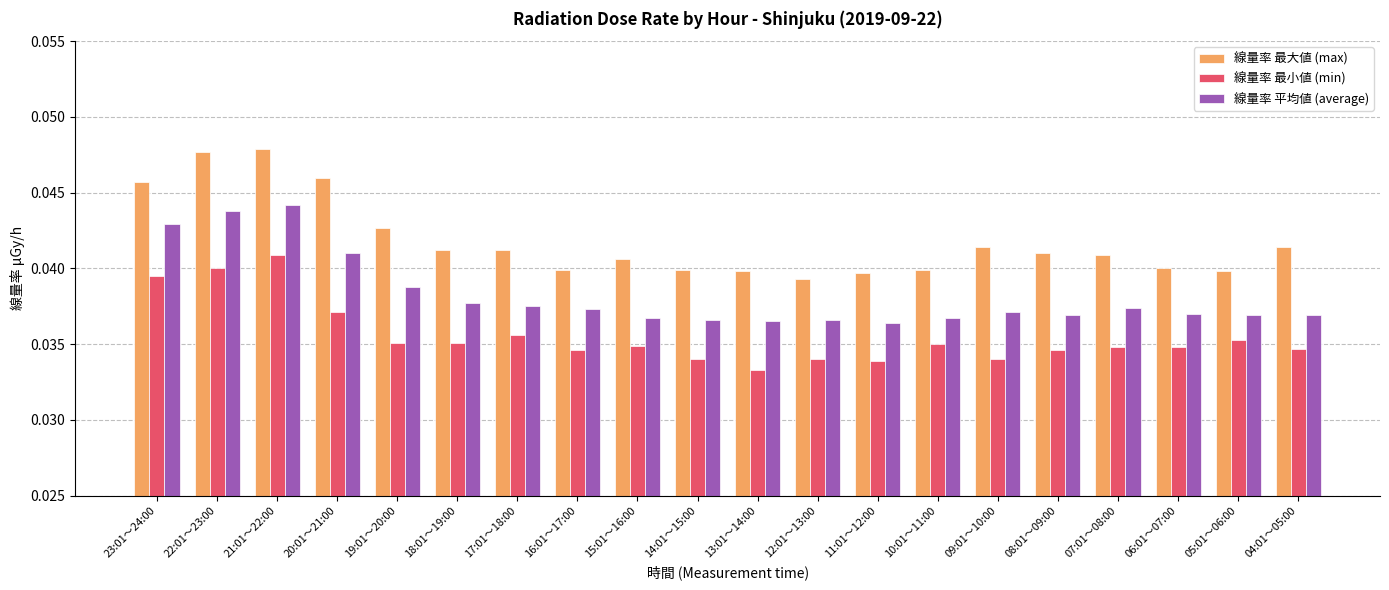

Is it true that 線量率 平均値 (average) equals 0.1 at 20:01～21:00?

False